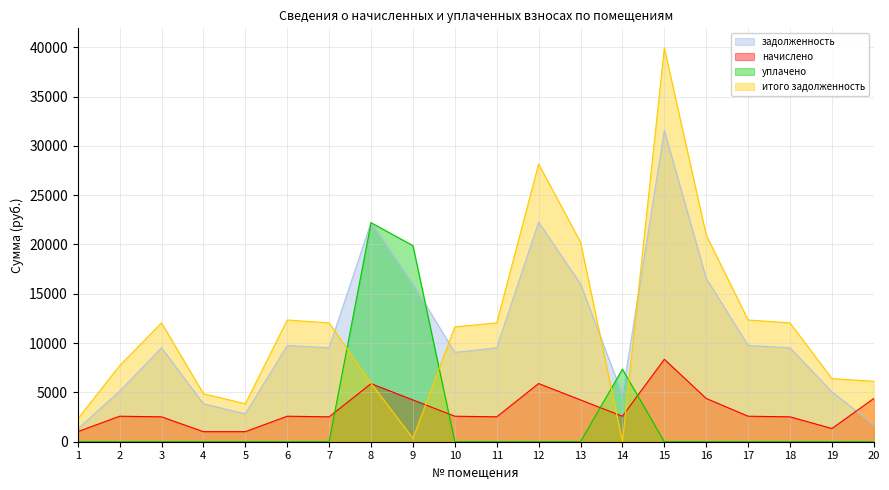

In начислено, how many points are higher than both neighbors (excluding endpoints)?

5